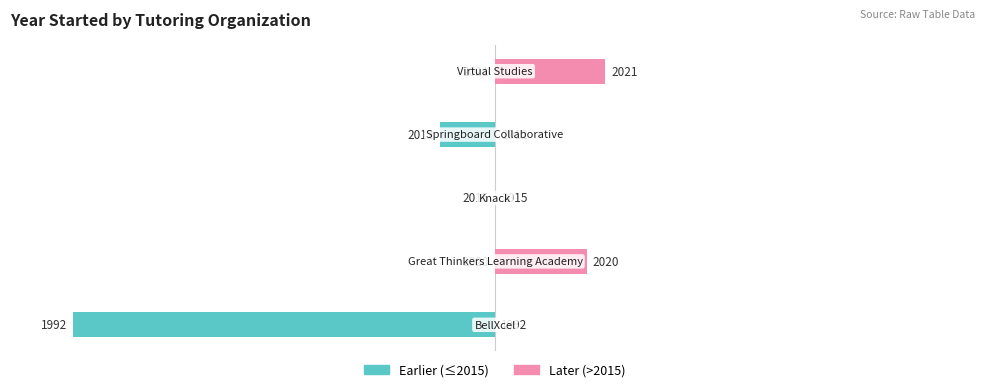

Is the value of Earlier (≤2015) at 0 greater than the value of Later (>2015) at 50?

No